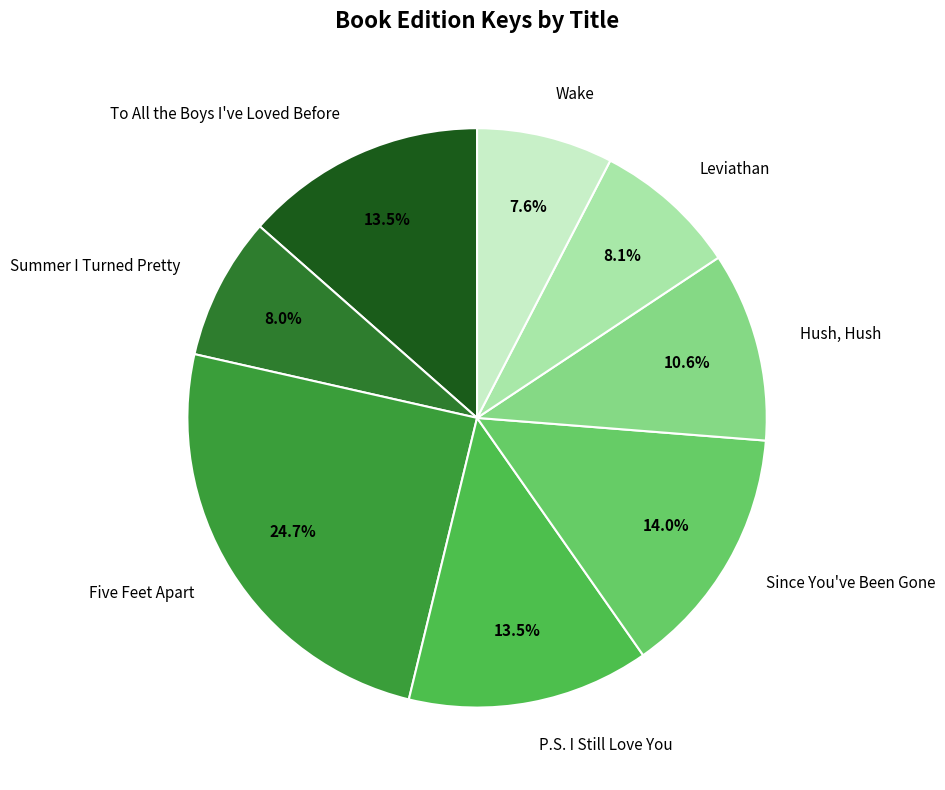

Does Leviathan account for over 50% of the chart?

No